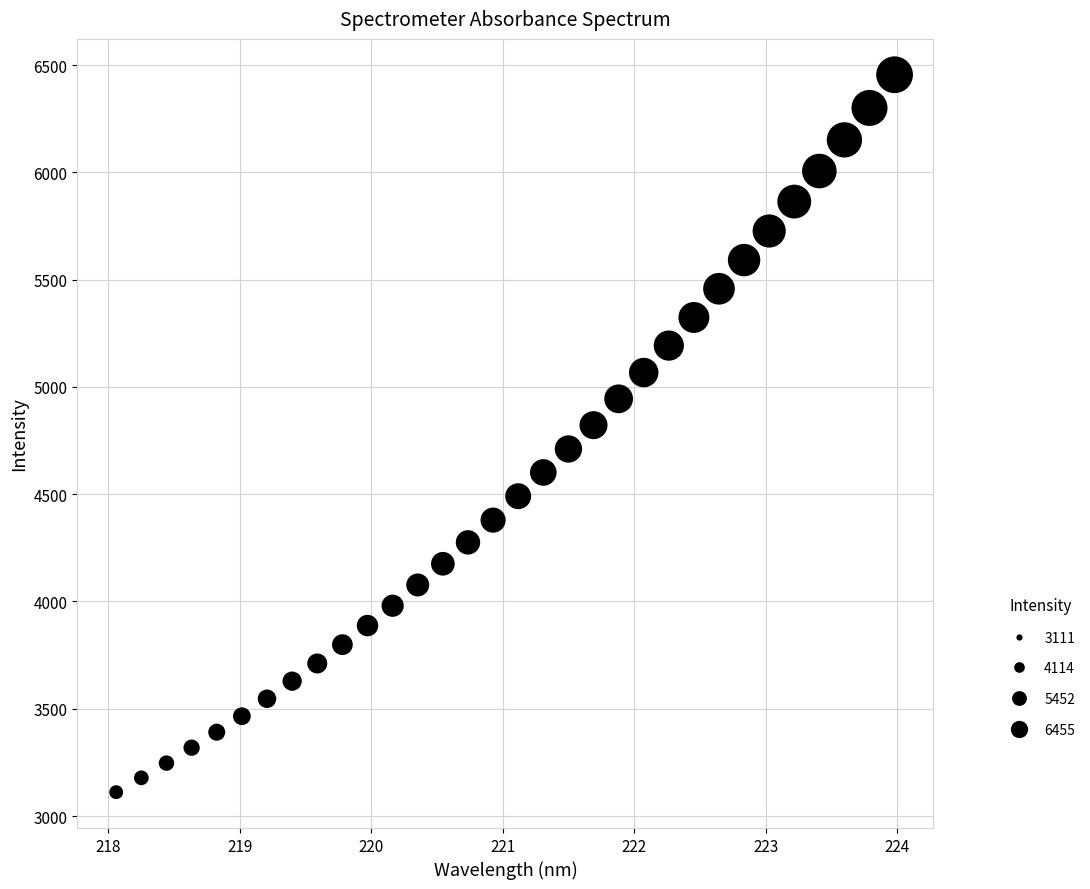

What is the range of X values (max minus min)?

5.9